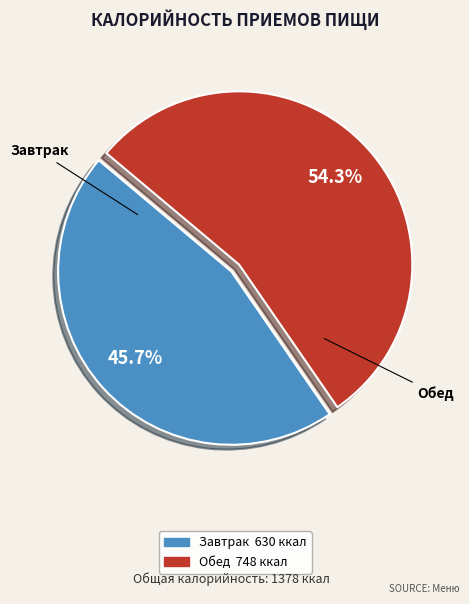

What is the total percentage of Обед and Завтрак?

100.0%